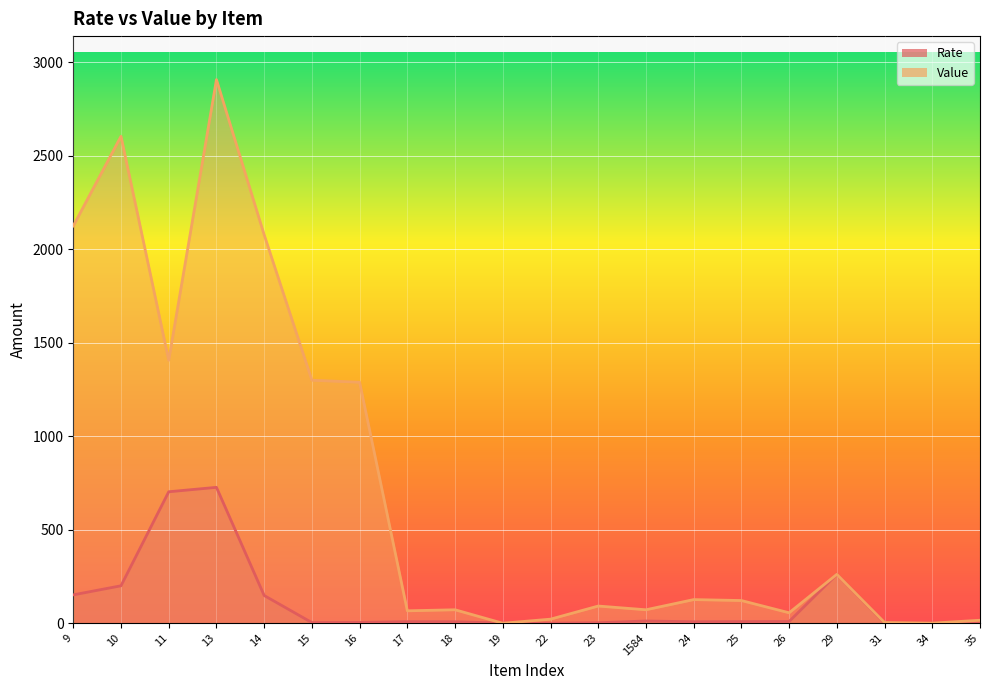

What is the lowest value of the Rate series?

0.1